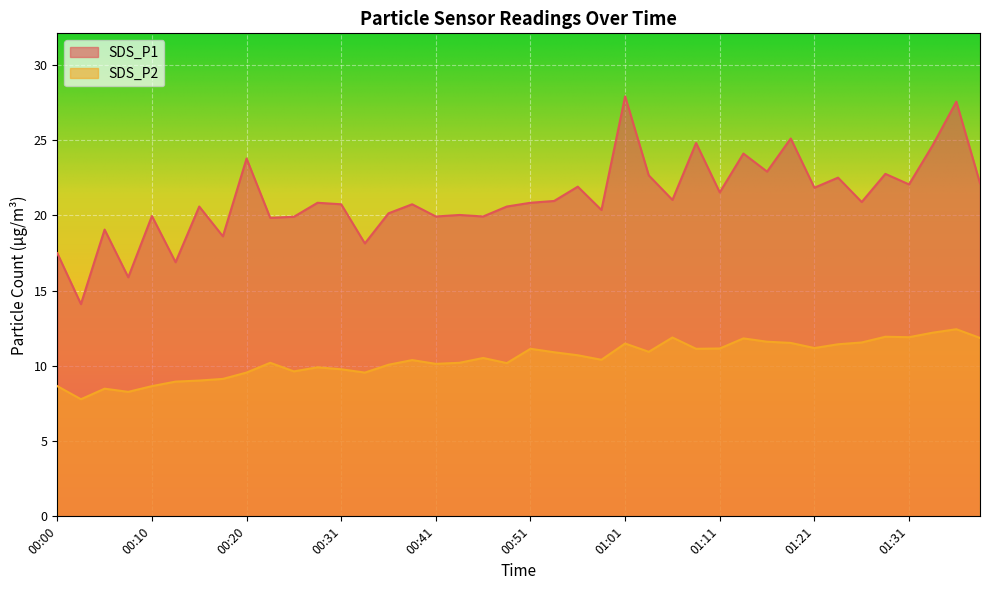

How many lines are shown in the chart?

2